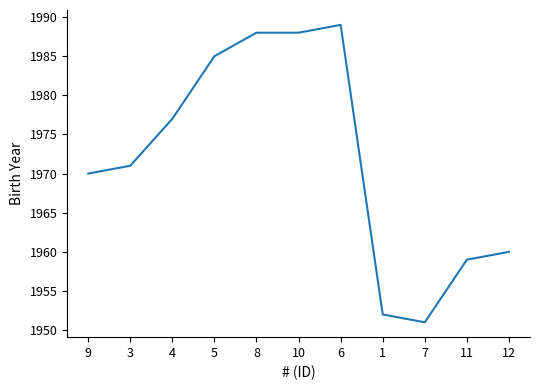

The value at 5 is 1985. True or false?

True